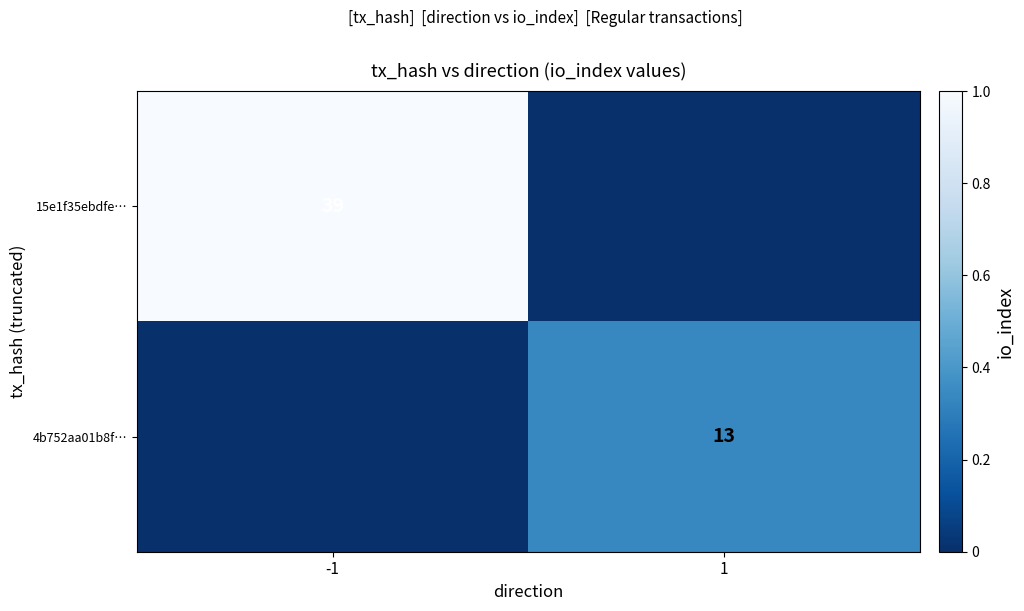

Is the value of 15e1f35ebdfe… at -1 greater than the value of 4b752aa01b8f… at 1?

Yes